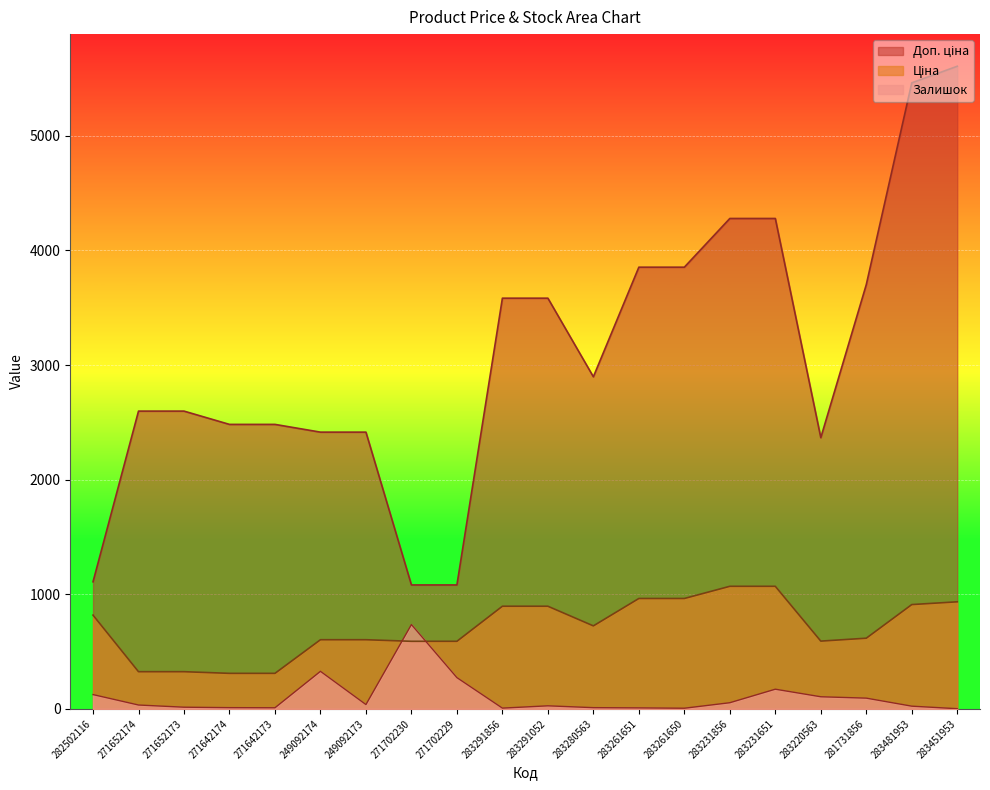

Which series has the widest spread of values?

Доп. ціна